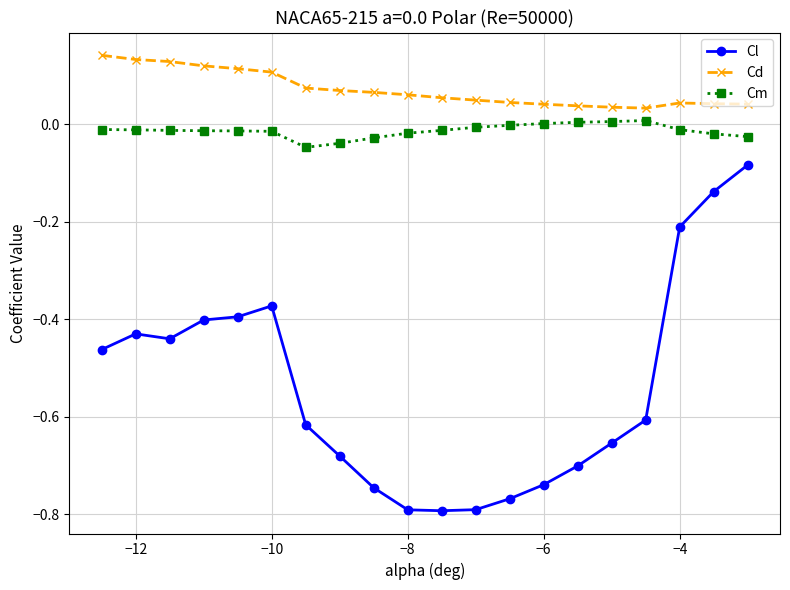

List the series in order of their peak value, highest first.

Cd, Cm, Cl